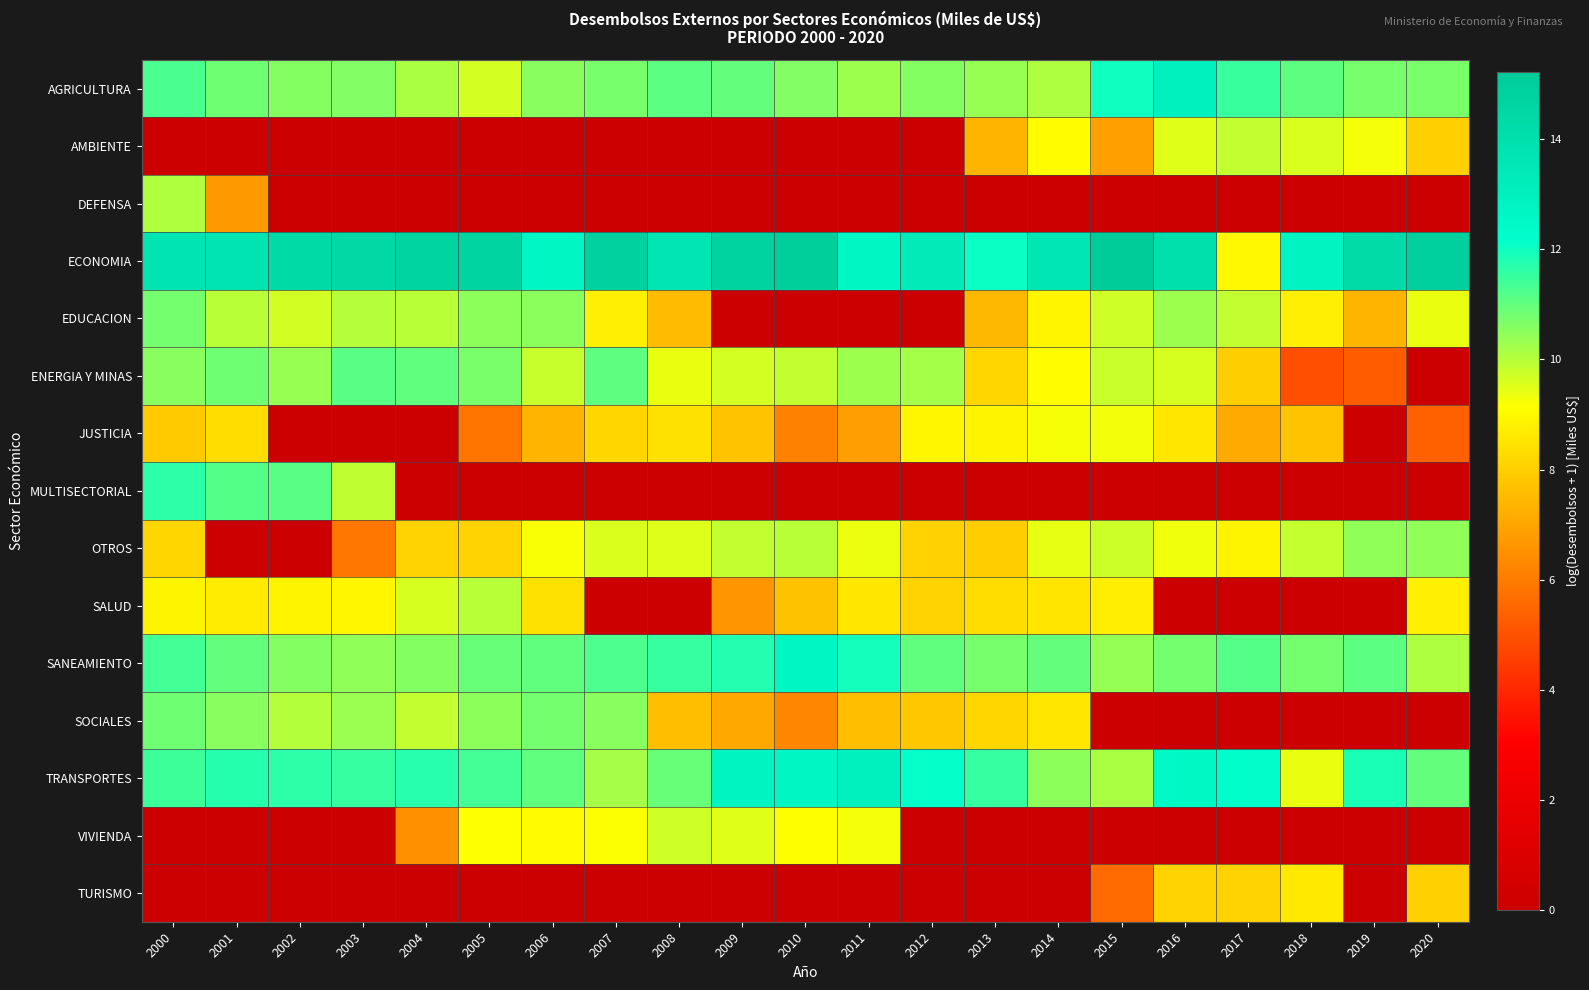

Rank the series at 2002 from lowest to highest value.

AMBIENTE, DEFENSA, JUSTICIA, OTROS, VIVIENDA, TURISMO, SALUD, EDUCACION, SOCIALES, ENERGIA Y MINAS, AGRICULTURA, SANEAMIENTO, MULTISECTORIAL, TRANSPORTES, ECONOMIA